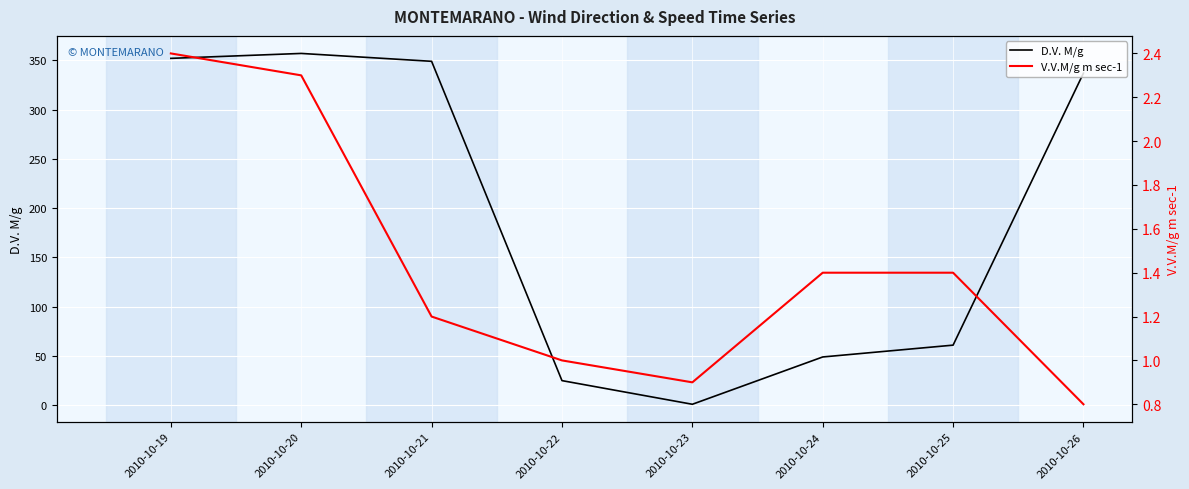

What is the maximum value shown in the chart?

357.0